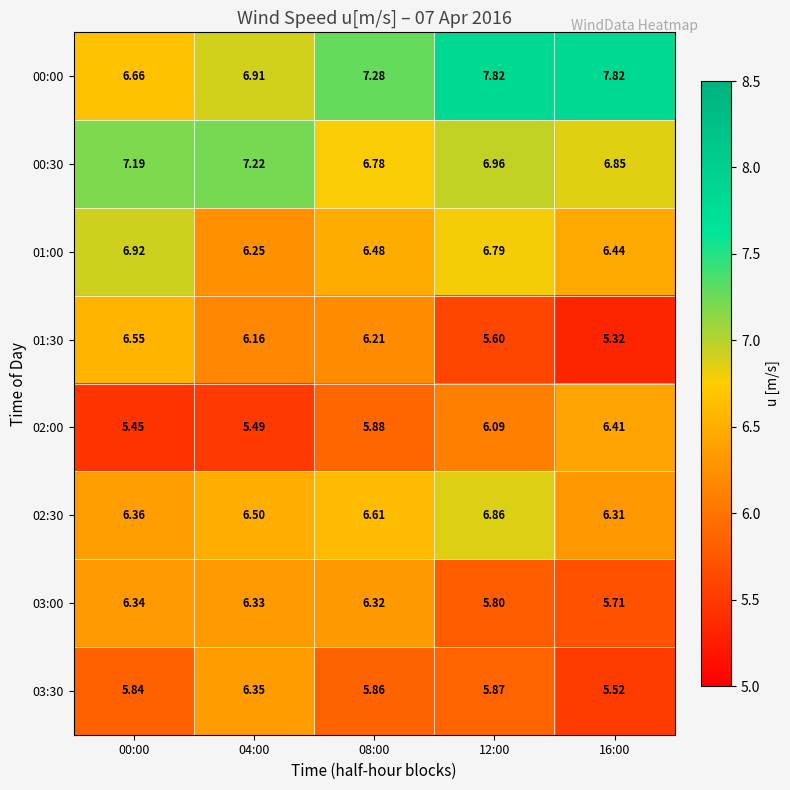

Reading right to left, extract all data points from this chart.

00:00: 16:00=7.8	12:00=7.8	08:00=7.3	04:00=6.9	00:00=6.7
00:30: 16:00=6.8	12:00=7.0	08:00=6.8	04:00=7.2	00:00=7.2
01:00: 16:00=6.4	12:00=6.8	08:00=6.5	04:00=6.2	00:00=6.9
01:30: 16:00=5.3	12:00=5.6	08:00=6.2	04:00=6.2	00:00=6.5
02:00: 16:00=6.4	12:00=6.1	08:00=5.9	04:00=5.5	00:00=5.5
02:30: 16:00=6.3	12:00=6.9	08:00=6.6	04:00=6.5	00:00=6.4
03:00: 16:00=5.7	12:00=5.8	08:00=6.3	04:00=6.3	00:00=6.3
03:30: 16:00=5.5	12:00=5.9	08:00=5.9	04:00=6.3	00:00=5.8